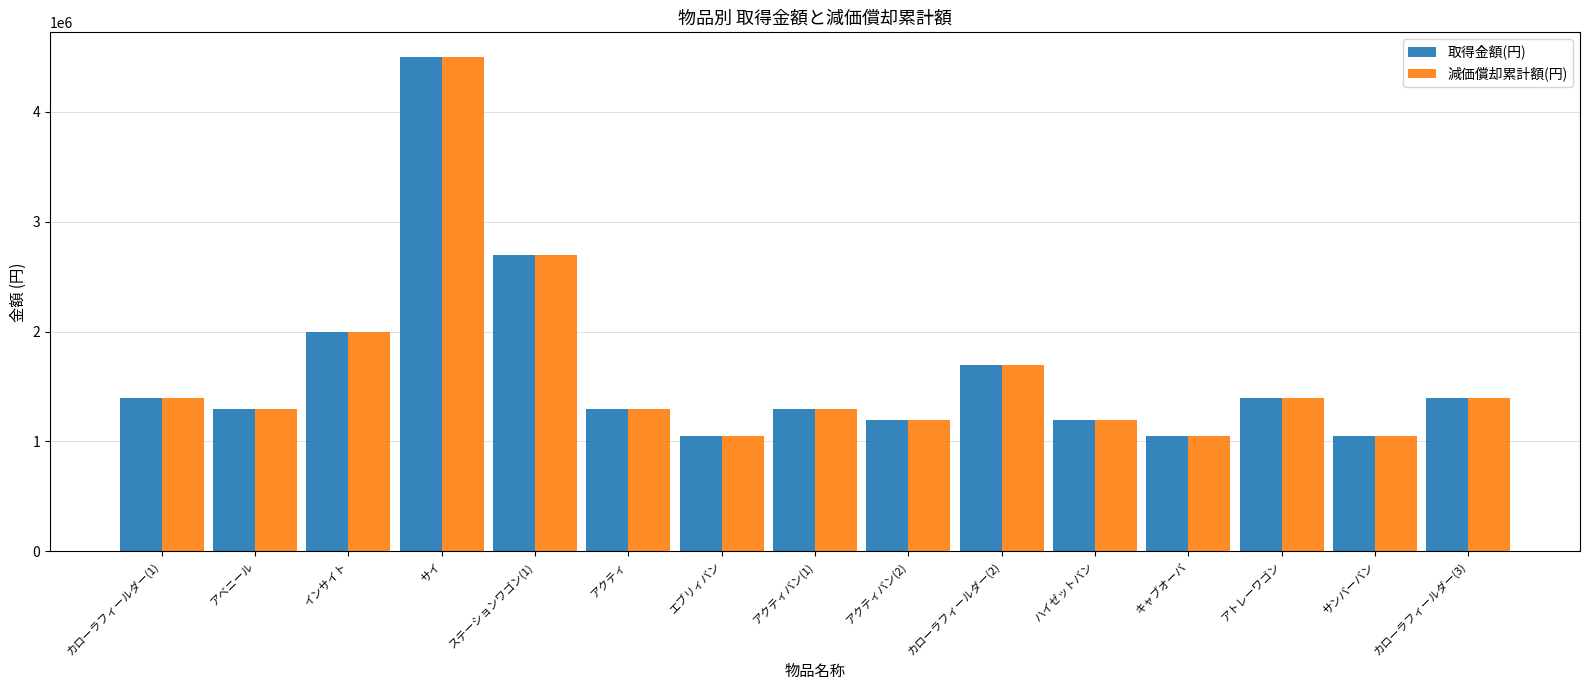

At which label is 減価償却累計額(円) closest to 2774999?

ステーションワゴン(1)